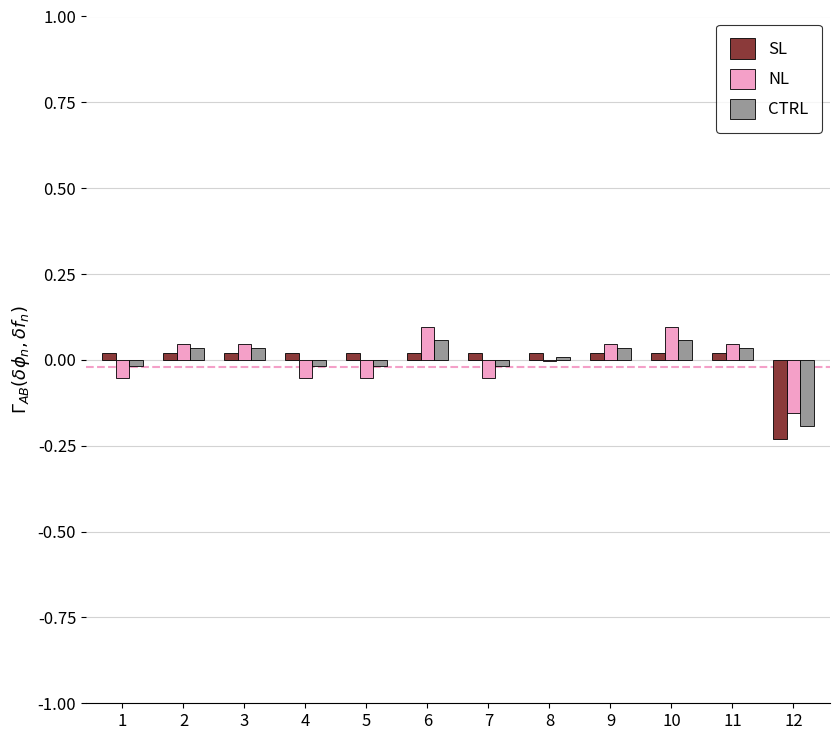

Is the value of CTRL at 7 greater than the value of NL at 2?

No